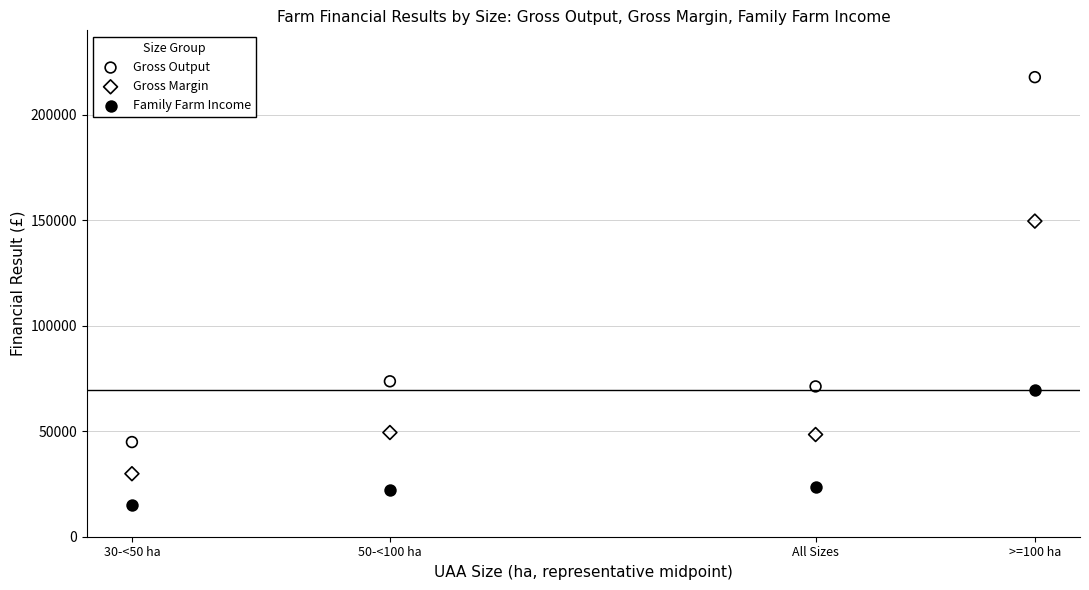

In the Gross Output series, what Y value is closest to 131338?

73662